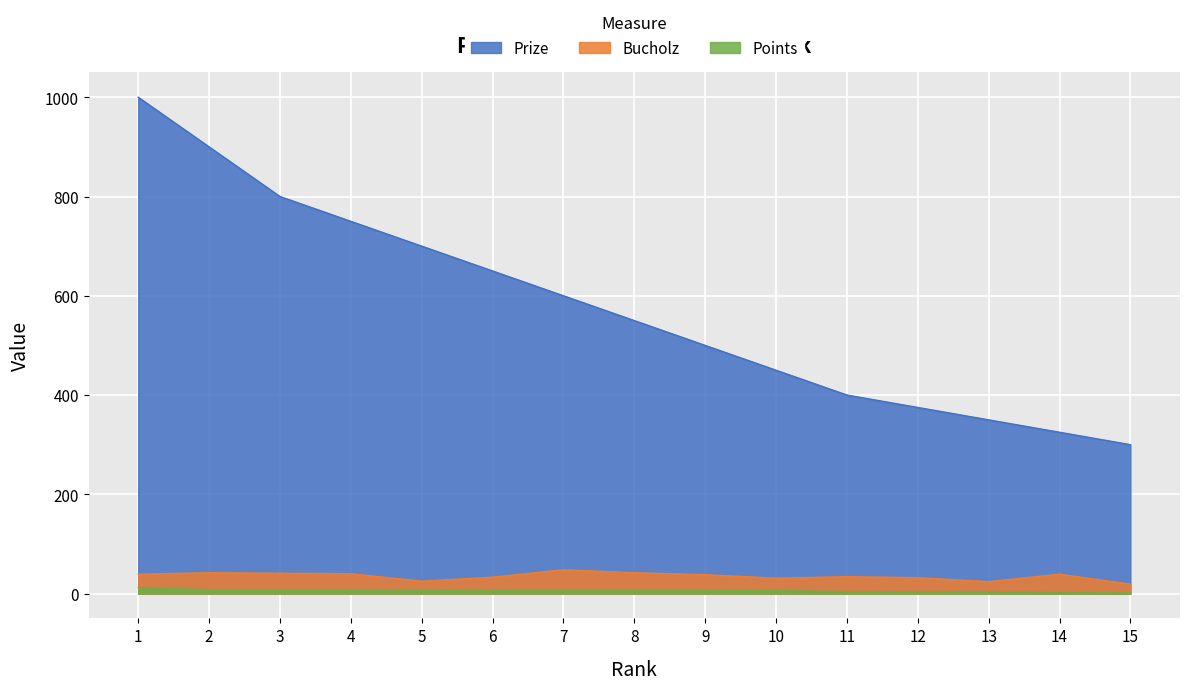

Is it true that Bucholz equals 40 at 4?

True